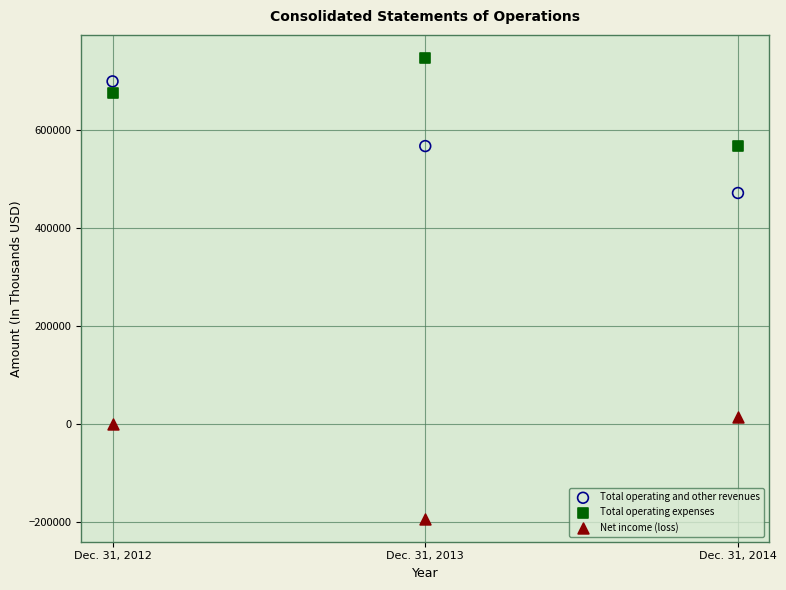

Which series contains the lowest Y value?

Net income (loss)